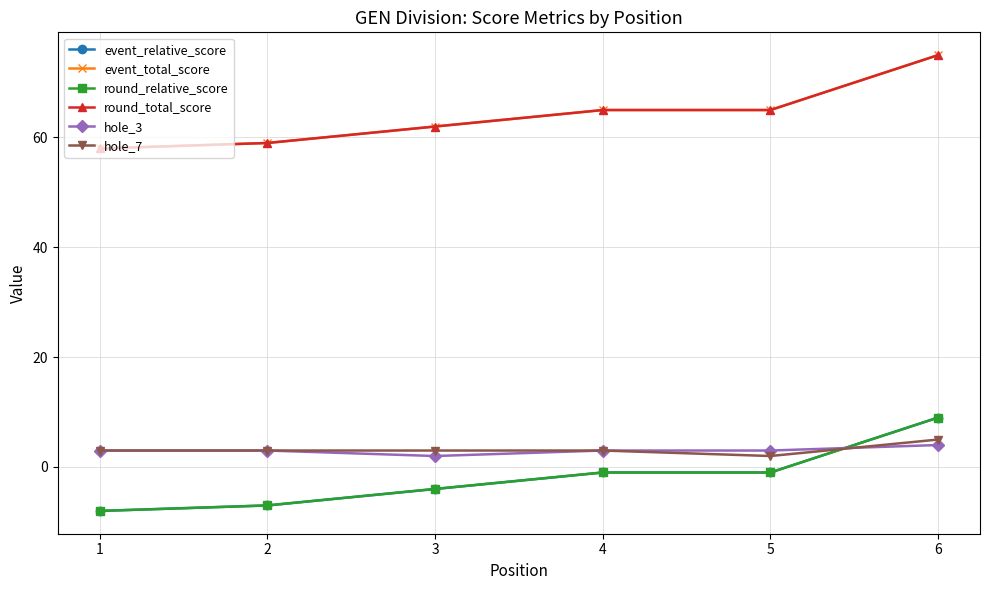

The event_relative_score series shows 9 at 6. True or false?

True